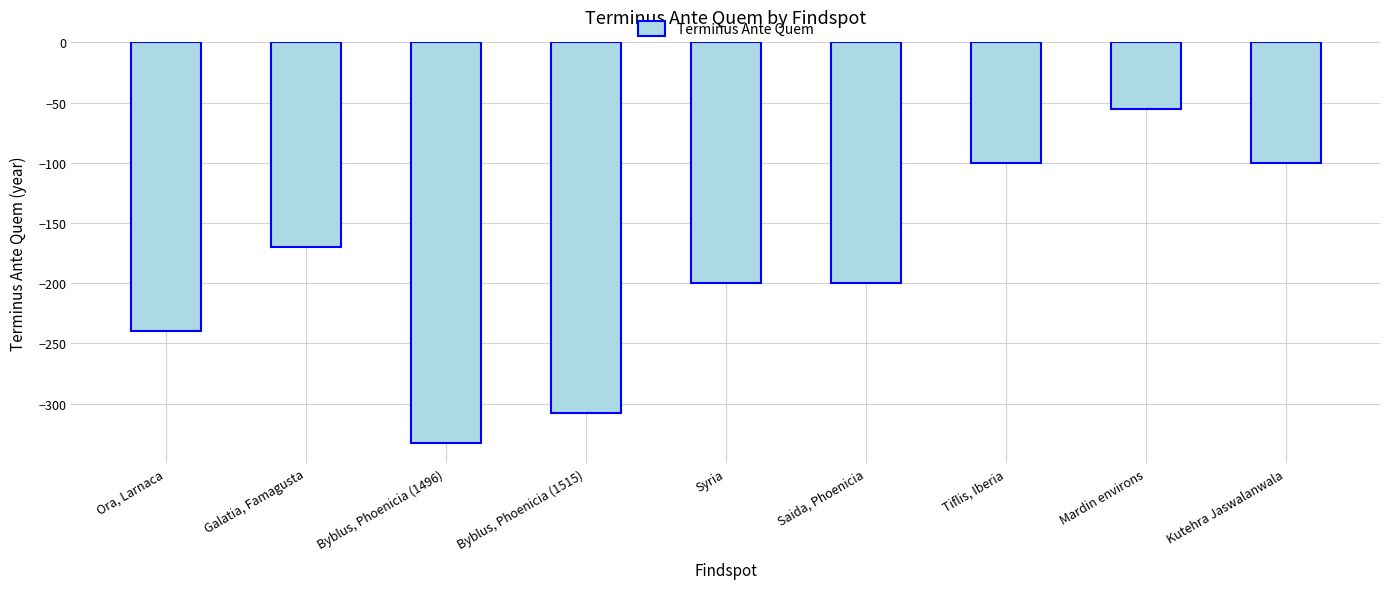

What is the sum of the values at Kutehra Jaswalanwala and Ora, Larnaca?

-340